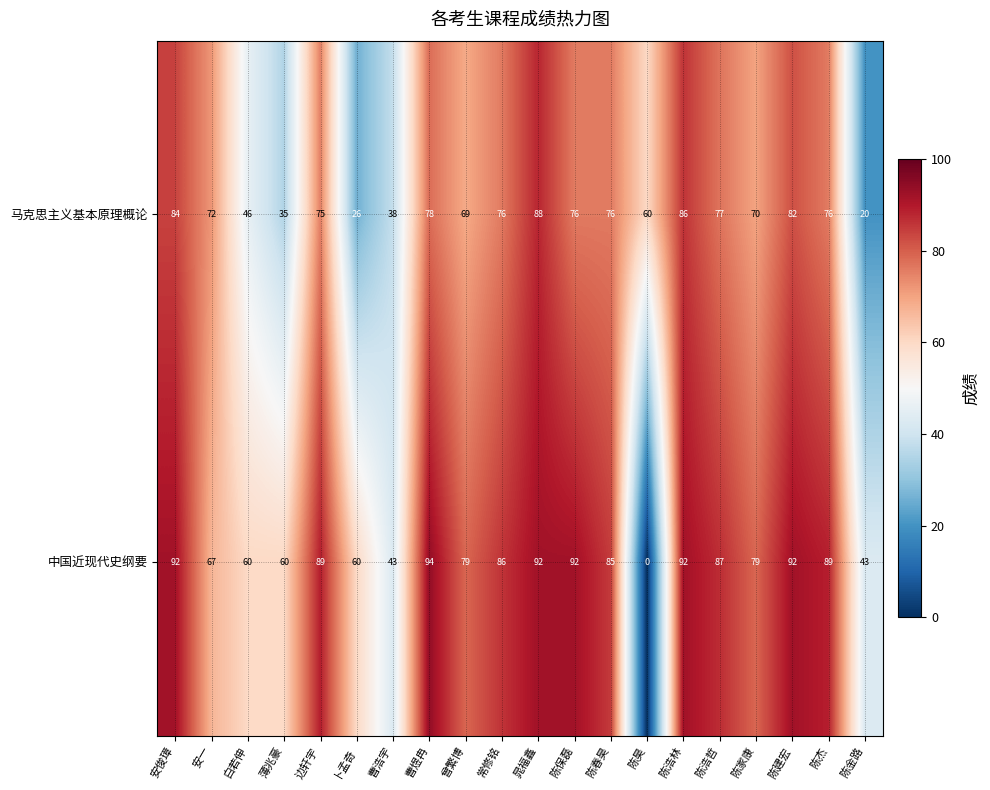

At which label does 马克思主义基本原理概论 first exceed 76?

安俊璋